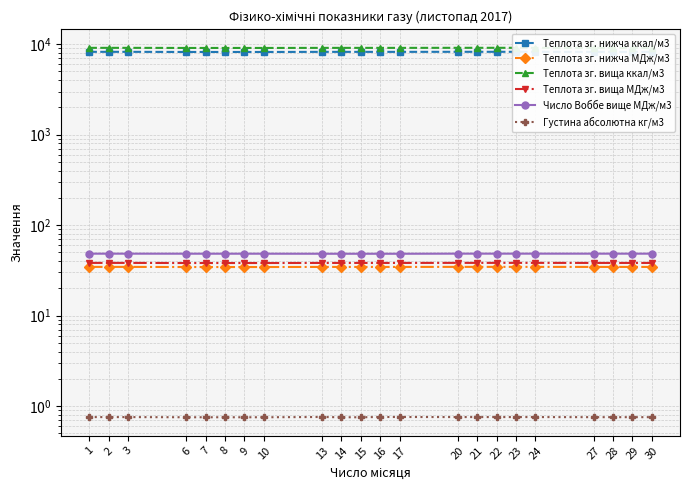

The Теплота зг. вища ккал/м3 series shows 15130.0 at 21. True or false?

False